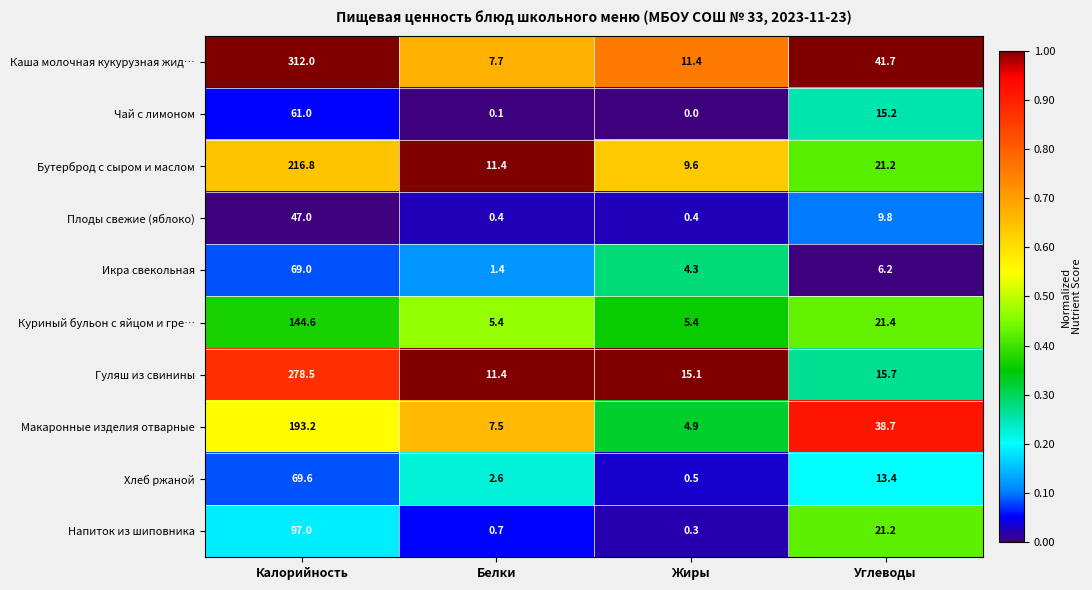

Read the Плоды свежие (яблоко) value at Калорийность.

47.0